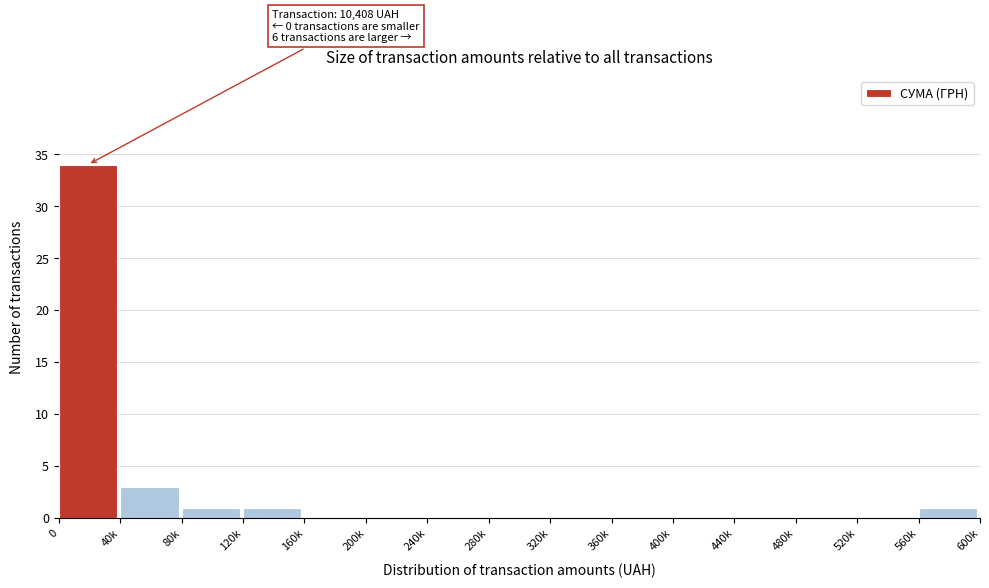

Reading left to right, extract all data points from this chart.

0=34	40k=3	80k=1	120k=1	160k=0	200k=0	240k=0	280k=0	320k=0	360k=0	400k=0	440k=0	480k=0	520k=0	560k=1